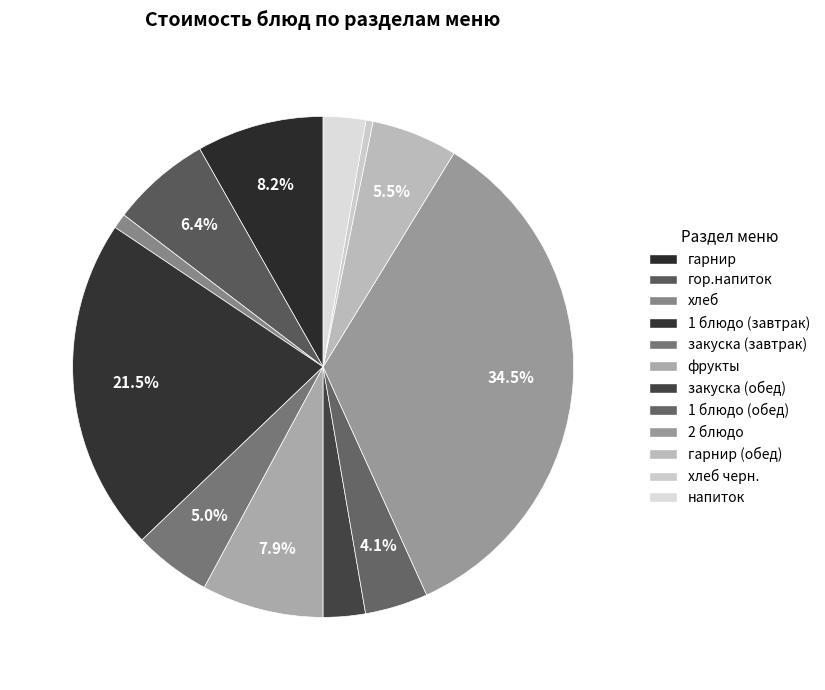

How many segments does this pie chart have?

12